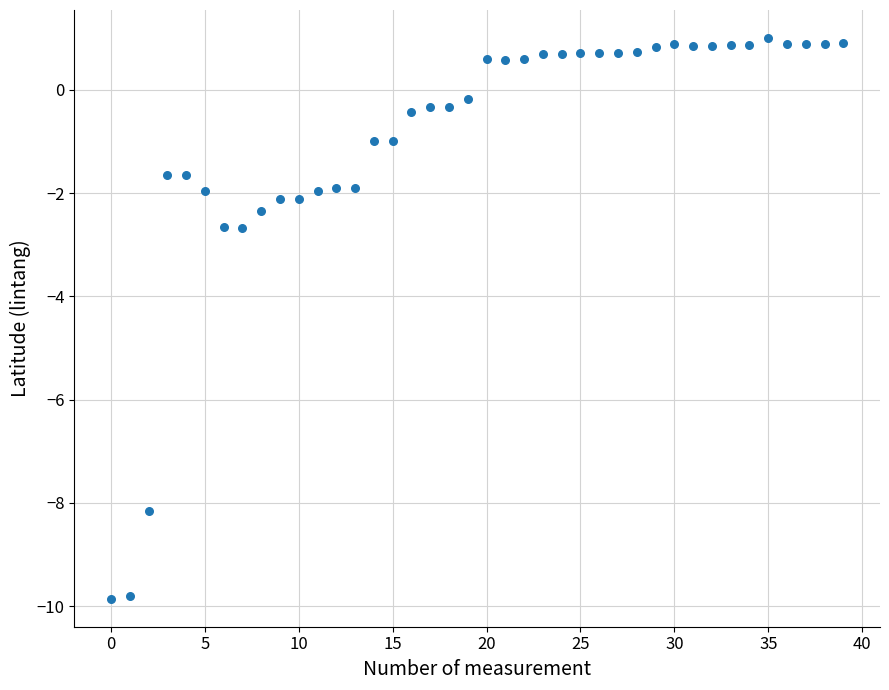

What is the range of Y values (max minus min)?

10.9